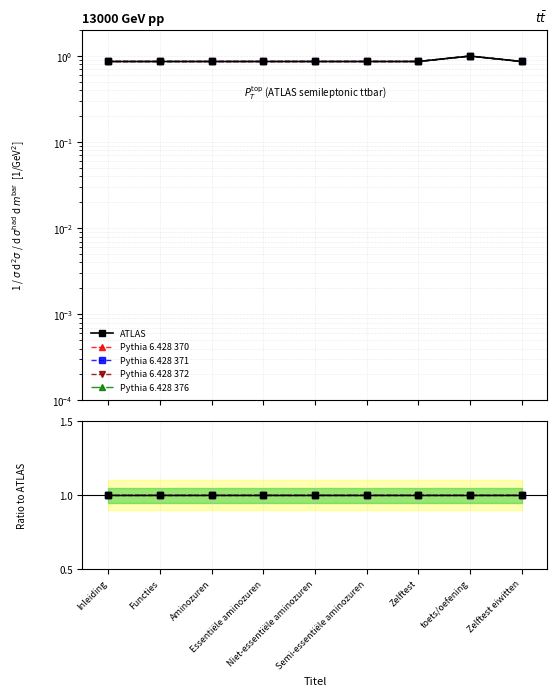

Reading left to right, transcribe all the data shown in this chart.

ATLAS: 1.0	1.0	1.0	1.0	1.0	1.0	1.0	1.0	1.0
Pythia 6.428 370: 1.0	1.0	1.0	1.0	1.0	1.0	1.0	1.0	1.0
Pythia 6.428 371: 1.0	1.0	1.0	1.0	1.0	1.0	1.0	1.0	1.0
Pythia 6.428 372: 1.0	1.0	1.0	1.0	1.0	1.0	1.0	1.0	1.0
Pythia 6.428 376: 1.0	1.0	1.0	1.0	1.0	1.0	1.0	1.0	1.0